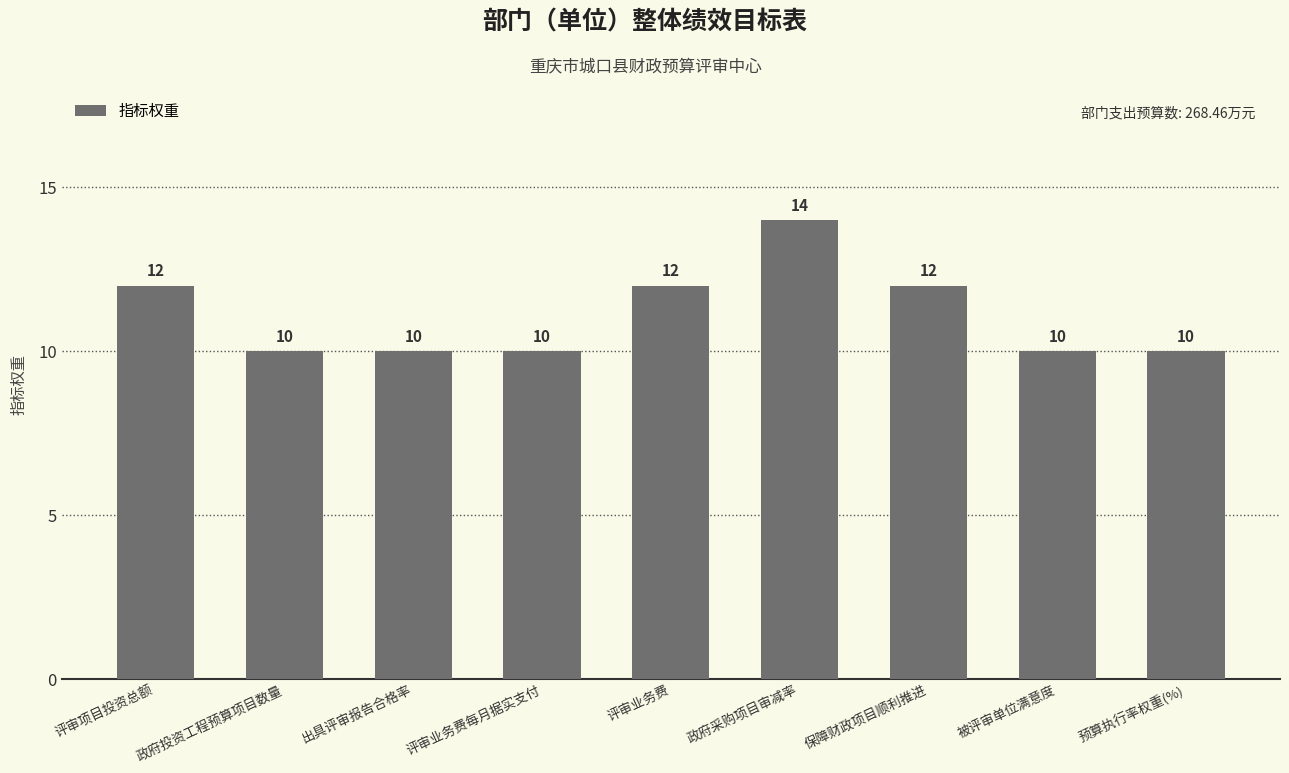

Approximately how many times larger is the value at 评审业务费每月据实支付 compared to 被评审单位满意度?

1.0